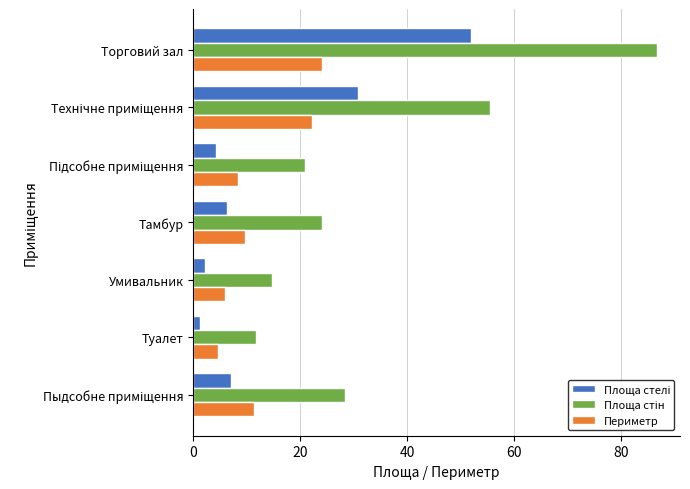

What is the spread (max minus min) of values at Торговий зал?

62.7